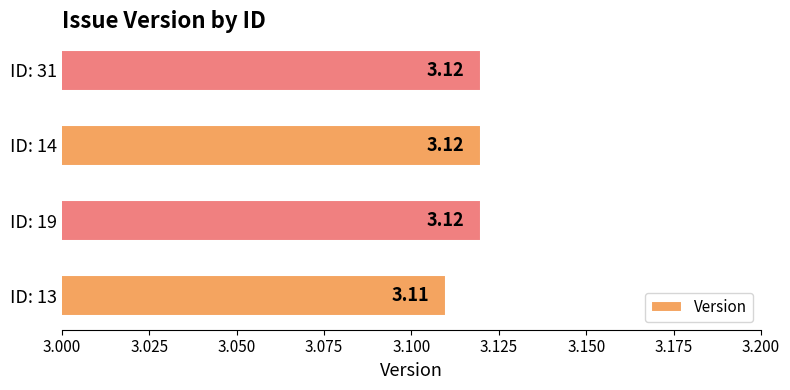

Approximately how many times larger is the value at ID: 13 compared to ID: 19?

1.0